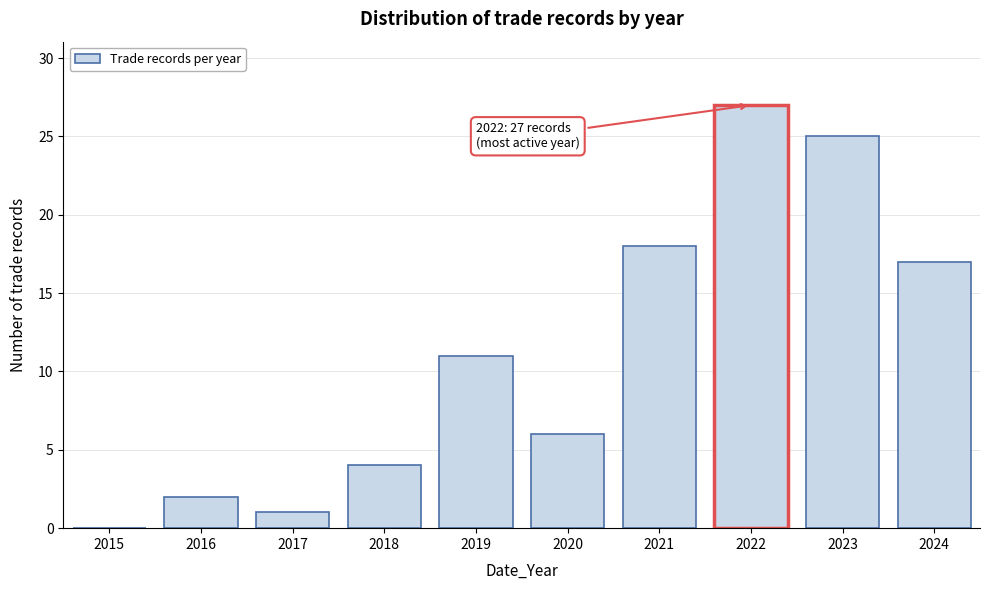

Reading left to right, list all the values displayed in this chart.

2015=0	2016=2	2017=1	2018=4	2019=11	2020=6	2021=18	2022=27	2023=25	2024=17